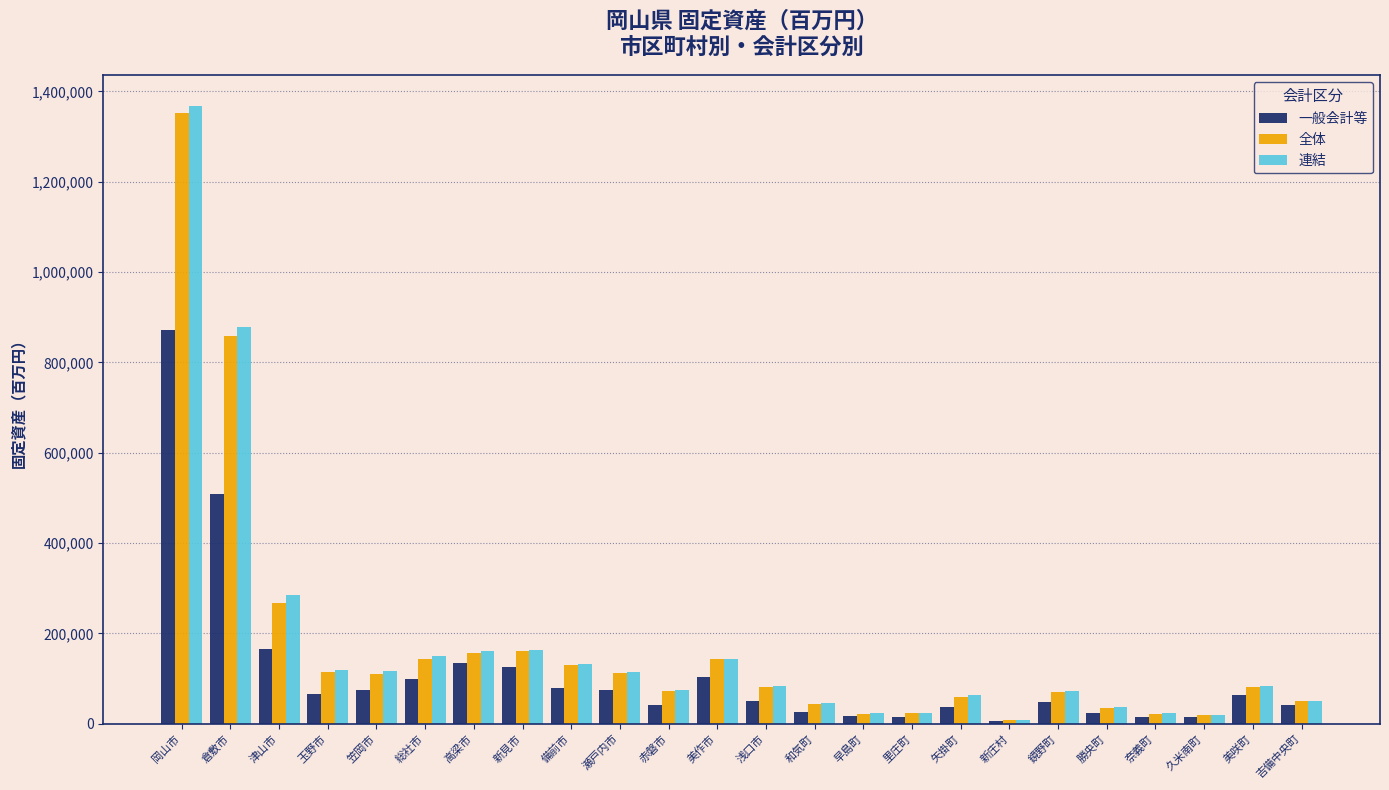

The value of 連結 at 矢掛町 is 62943. True or false?

True